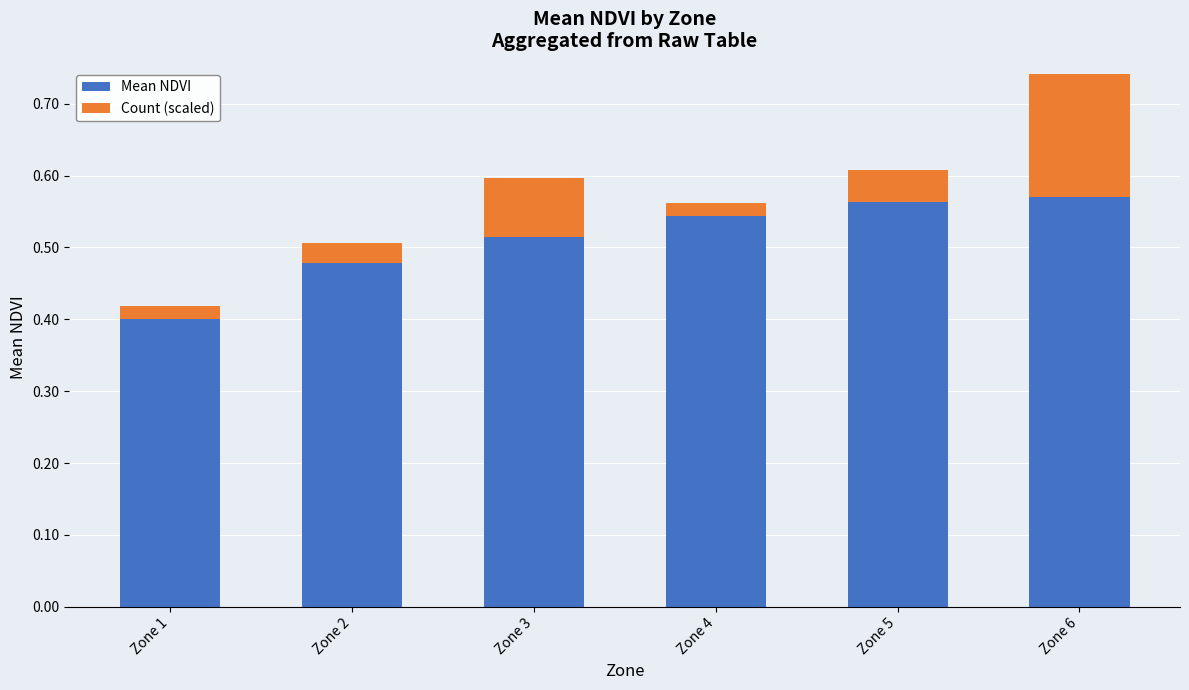

Where is Mean NDVI nearest to the value 0?

Zone 1